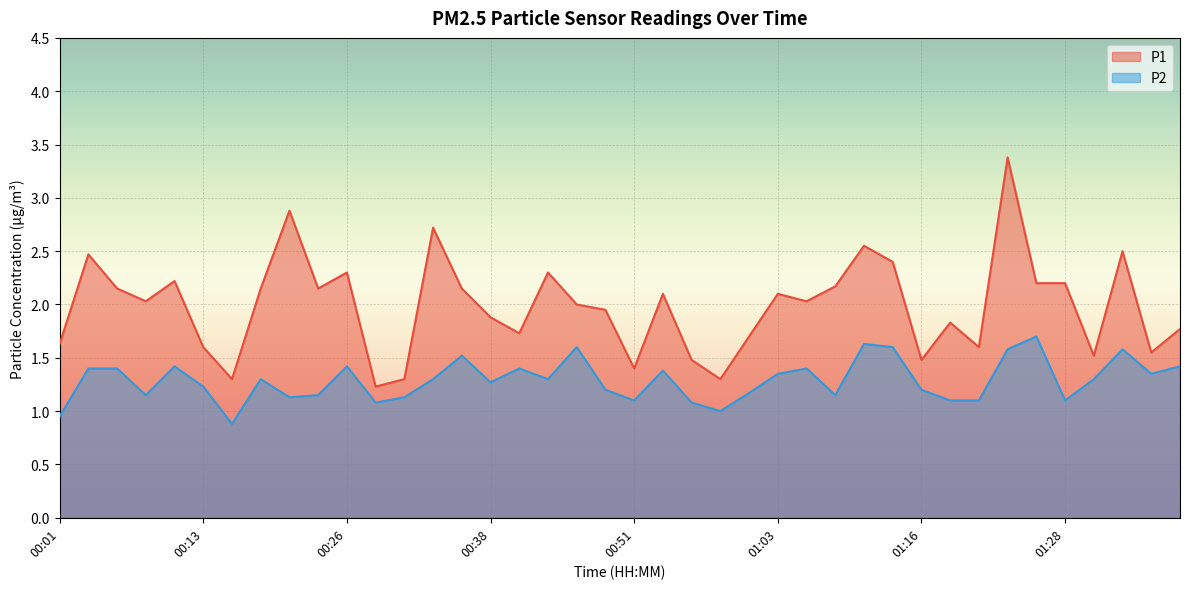

What is the label of the 40th point from the right?

00:01